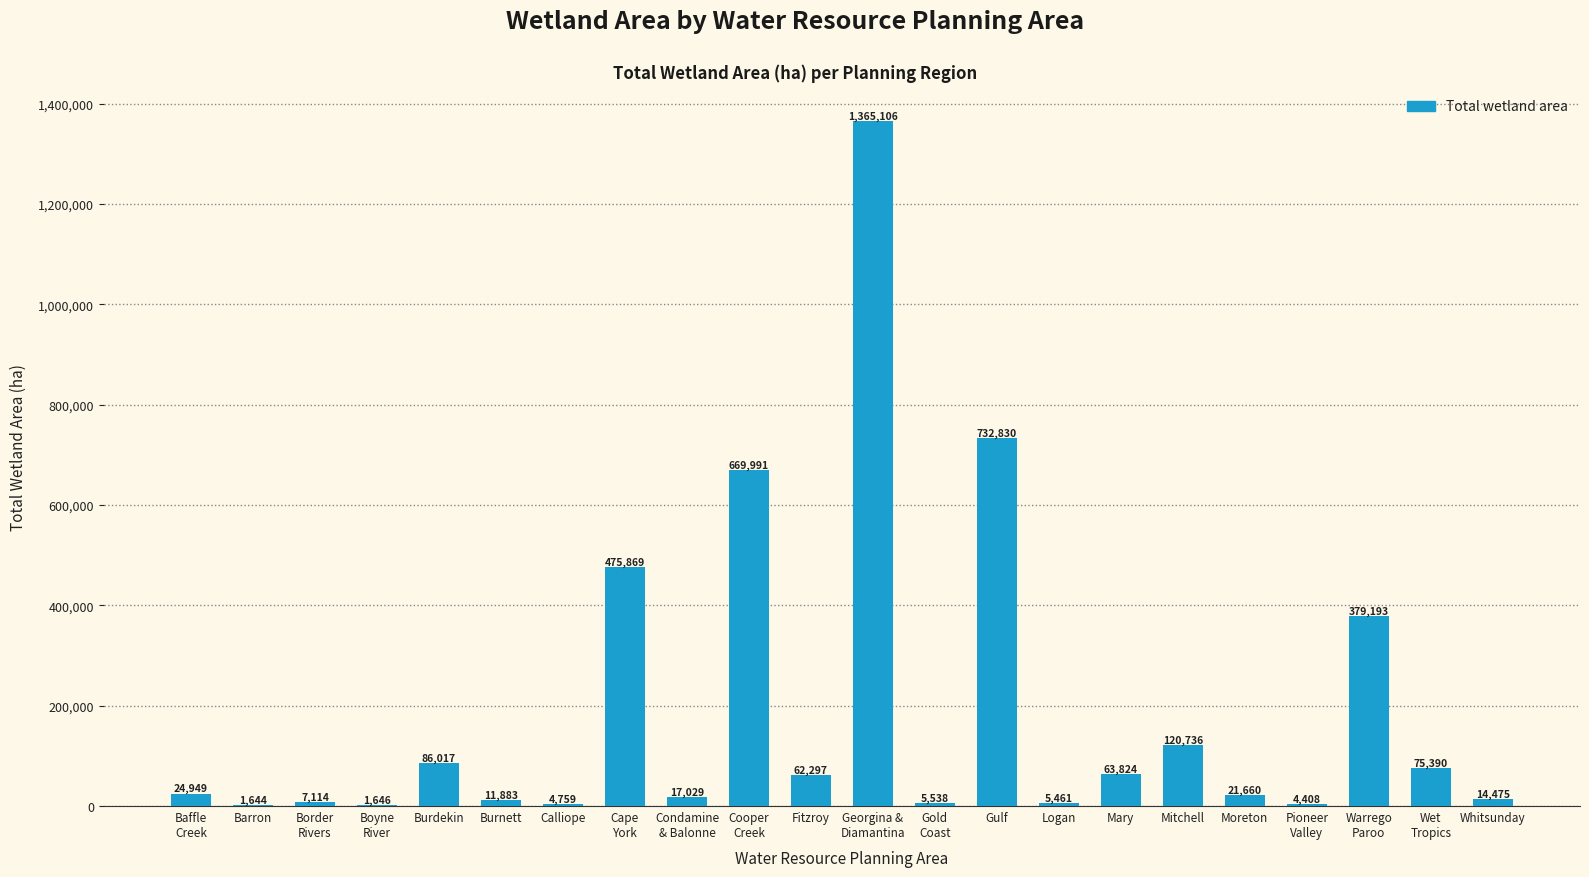

What is the sum of the values at Moreton and Boyne
River?

23306